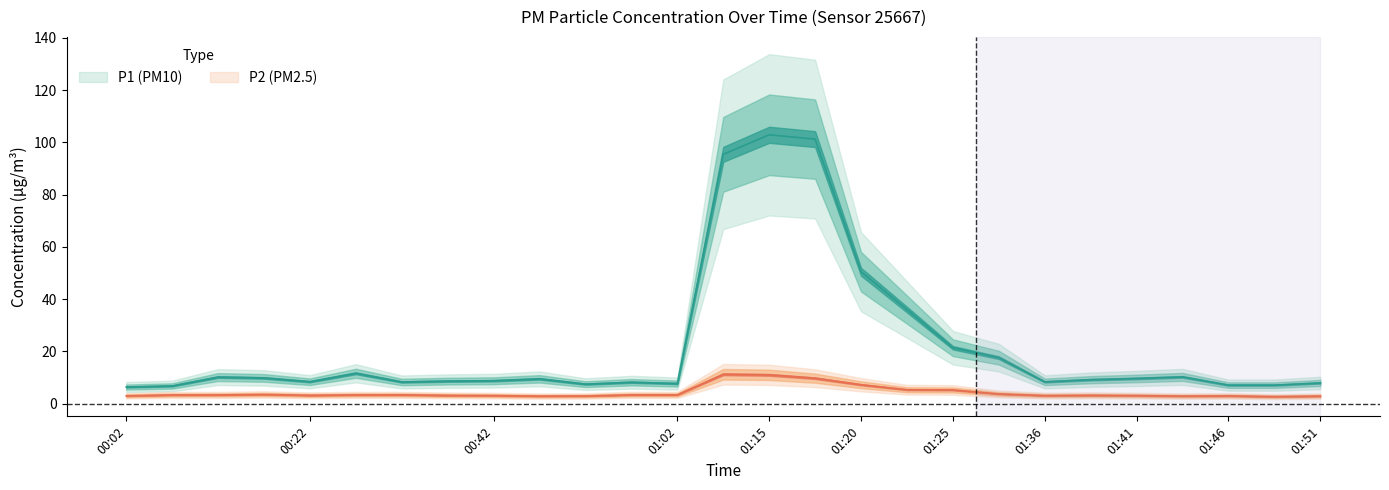

What is the difference between the P2 values at 22 and 2?

0.2